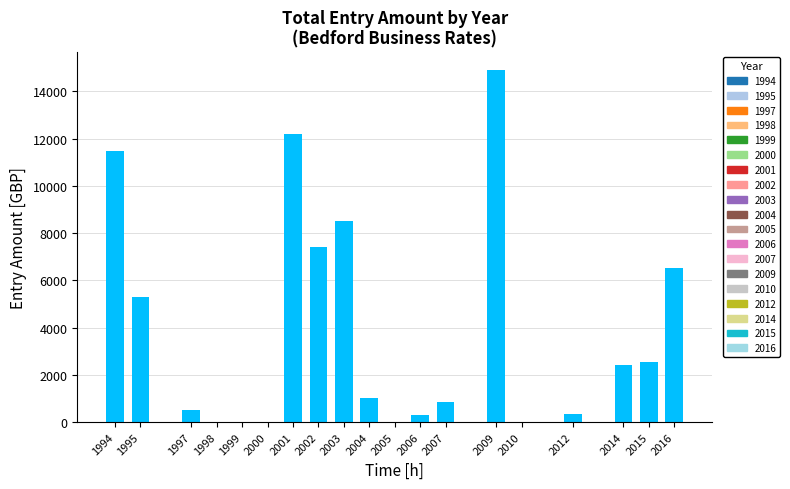

True or false: the data shows 7421.1 at 2002.

True